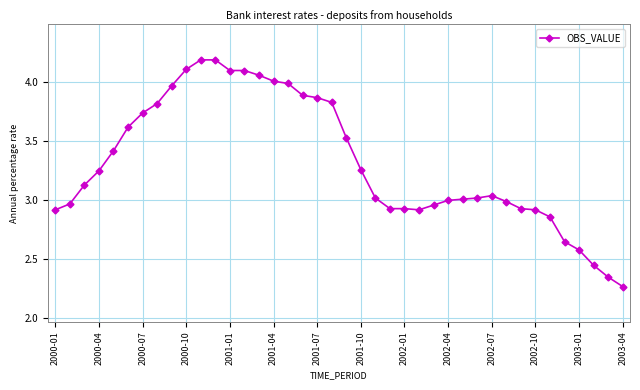

What is the sum of all values?

132.8